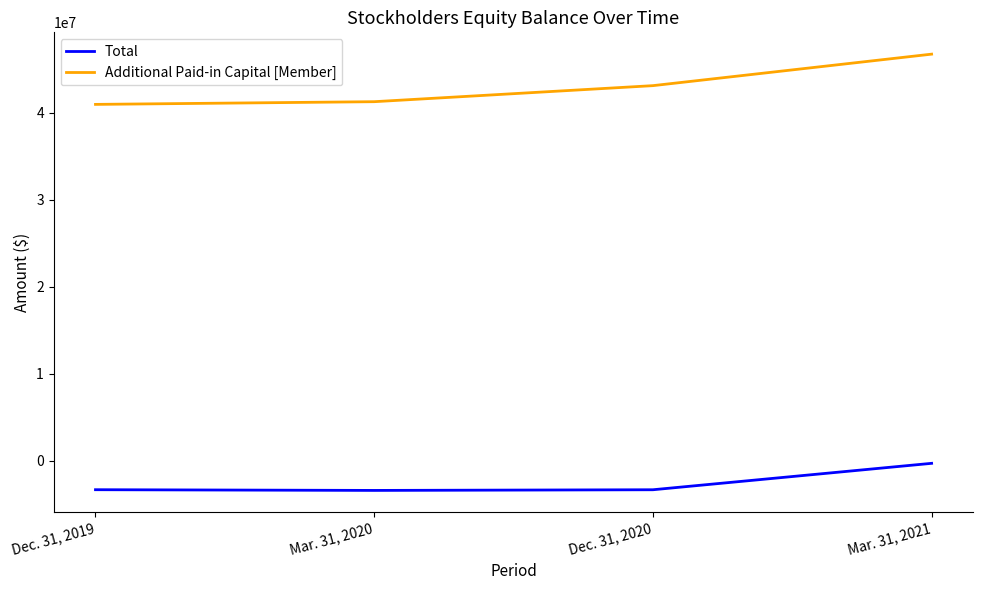

What is the sum of the Additional Paid-in Capital [Member] values at Dec. 31, 2019 and Mar. 31, 2021?

87673425